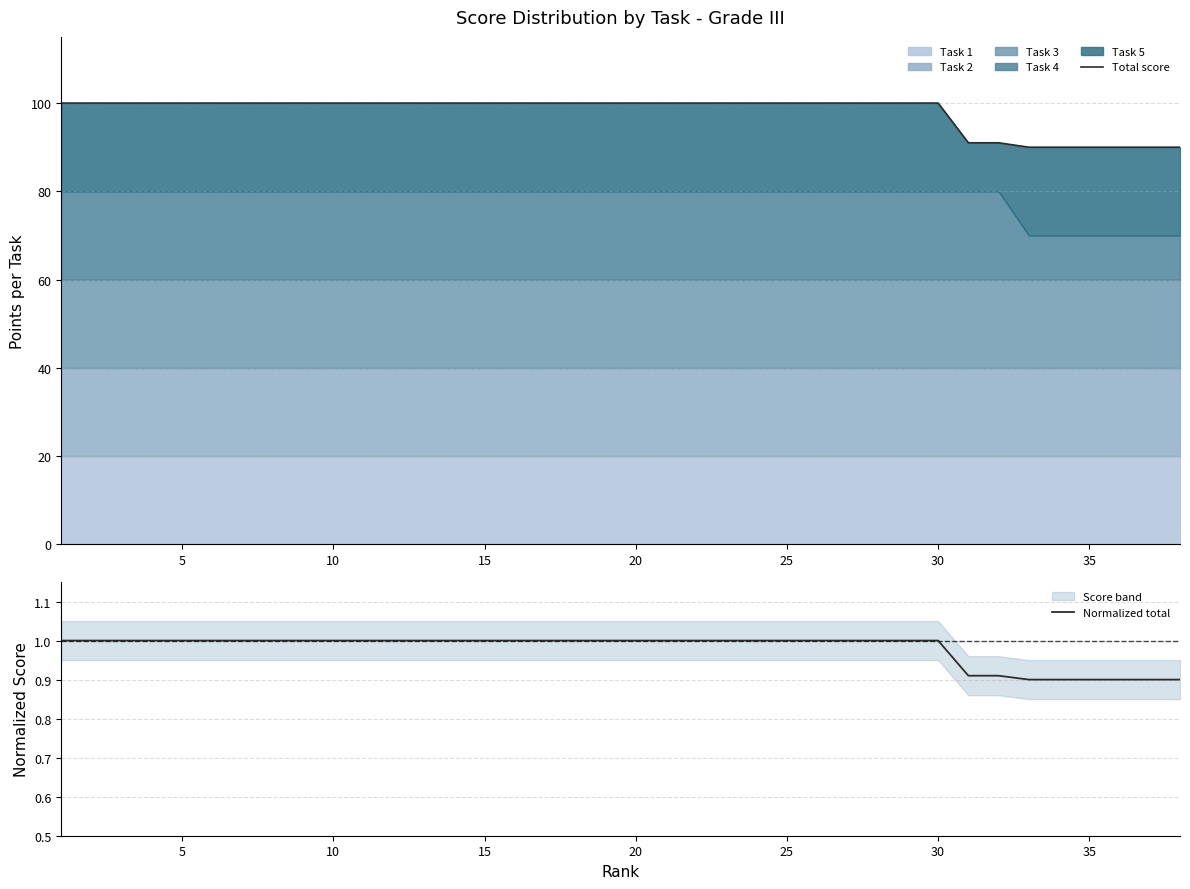

The value of Normalized total at 9 is 1.5. True or false?

False